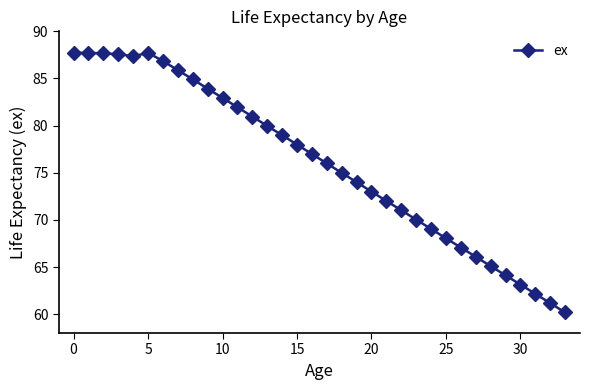

What is the value of the 25th point from the left?

69.0